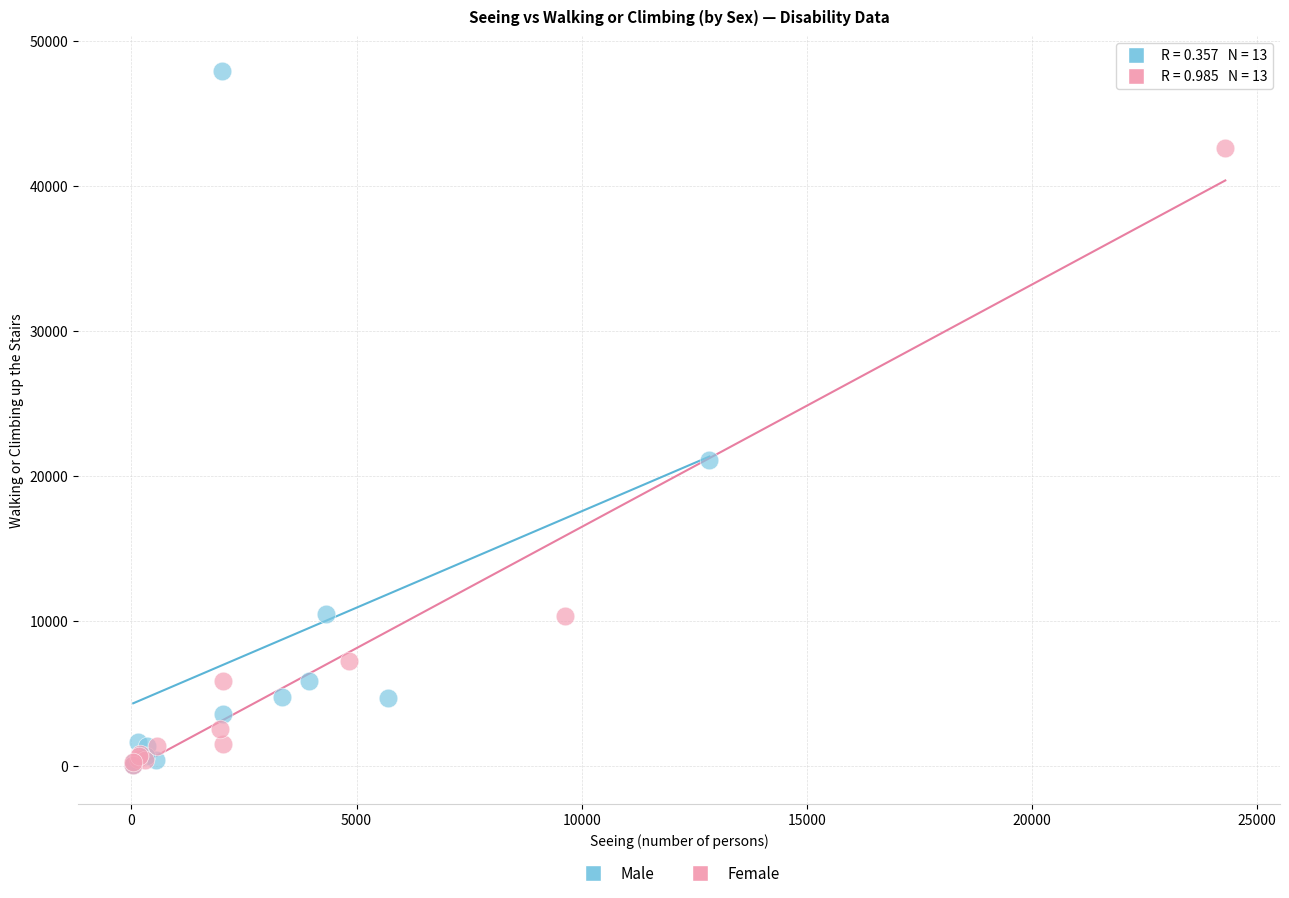

Which series reaches the maximum Y coordinate?

Male